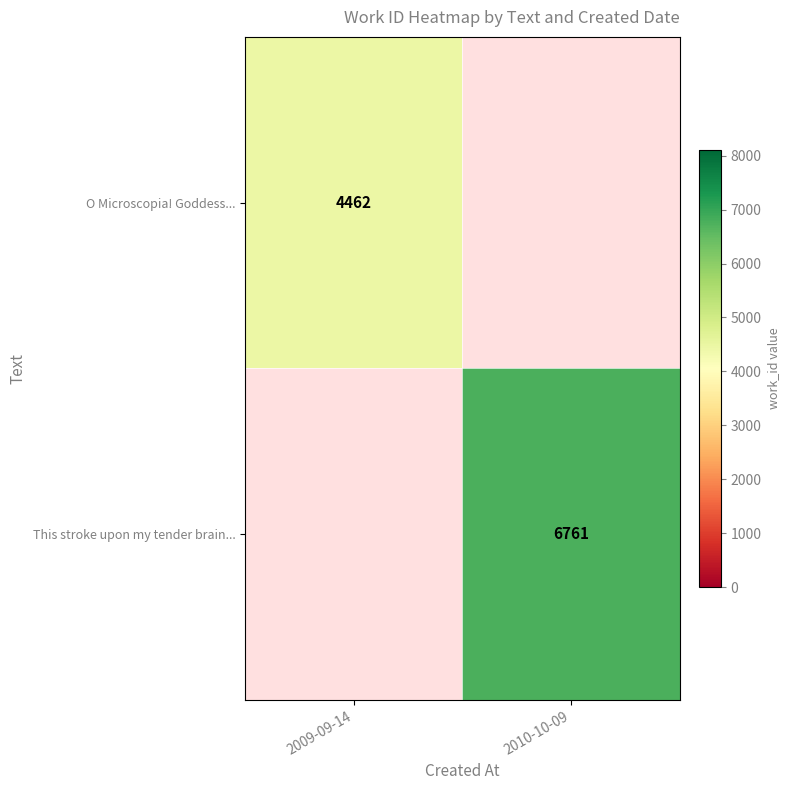

The O Microscopia! Goddess... series shows 4462 at 2009-09-14. True or false?

True